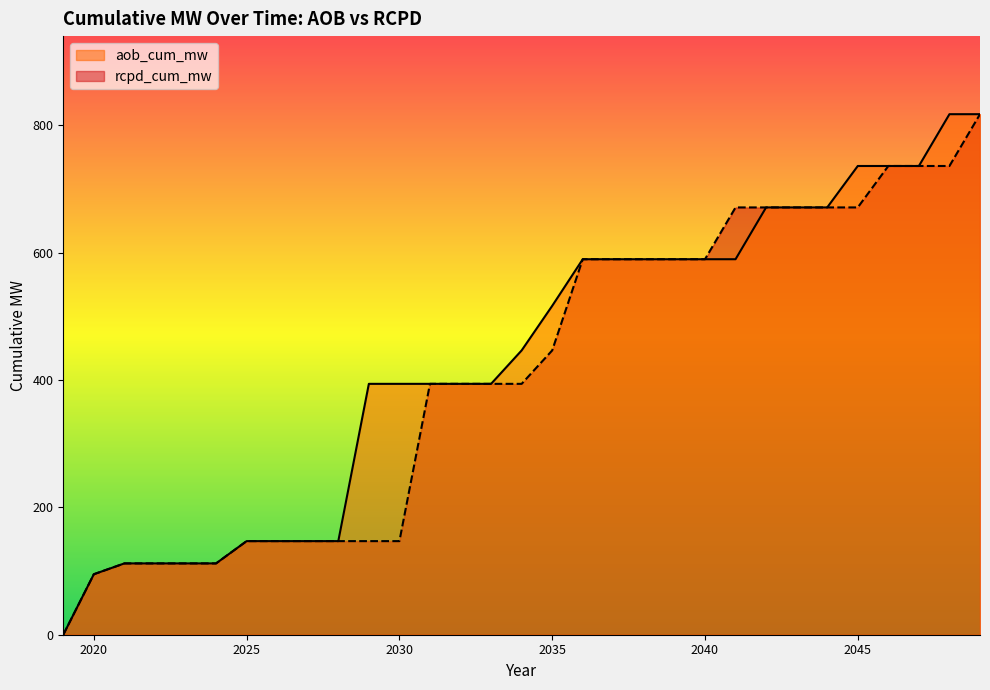

True or false: aob_cum_mw and rcpd_cum_mw intersect in this chart.

False